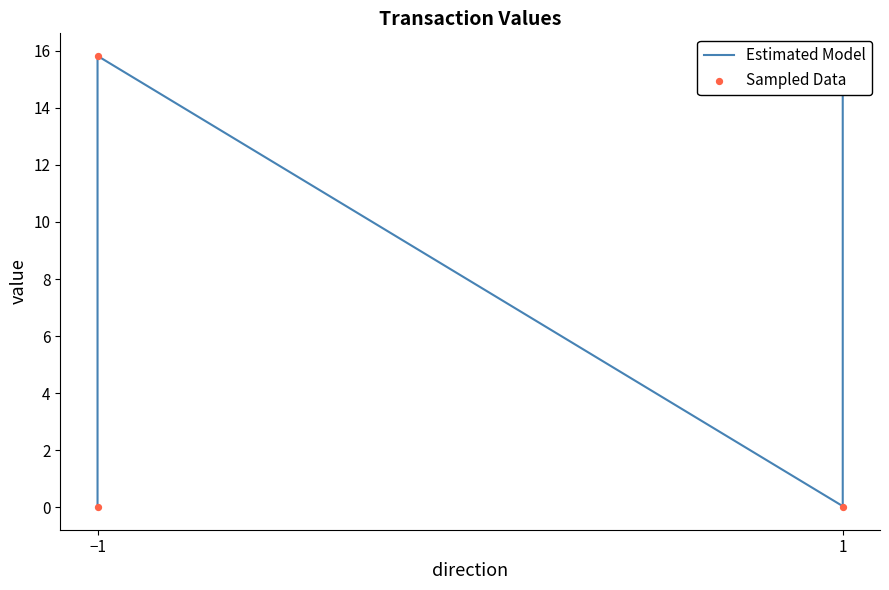

At how many categories does at least one series exceed 3?

2